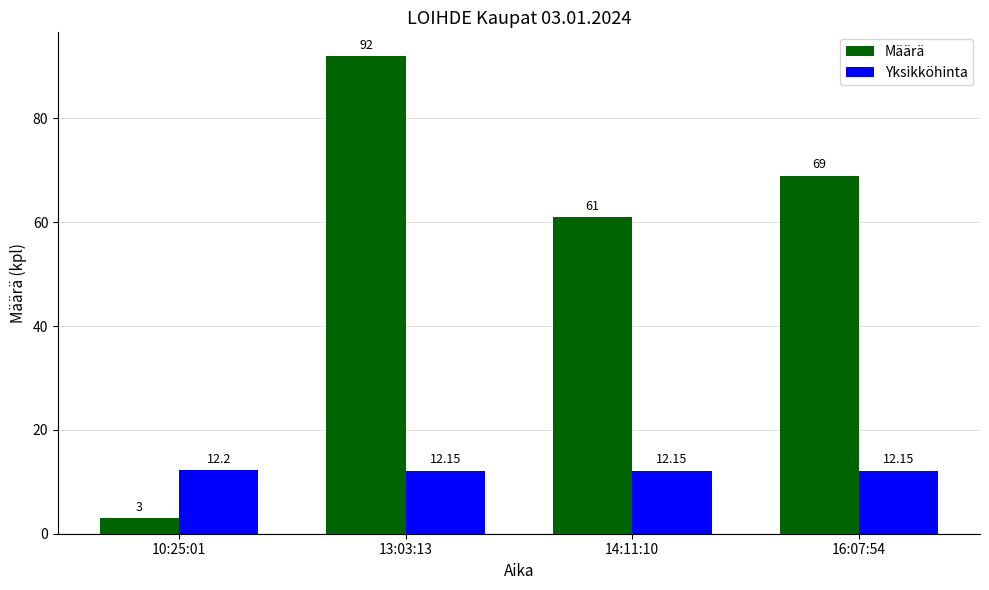

How many bars are there in total?

8